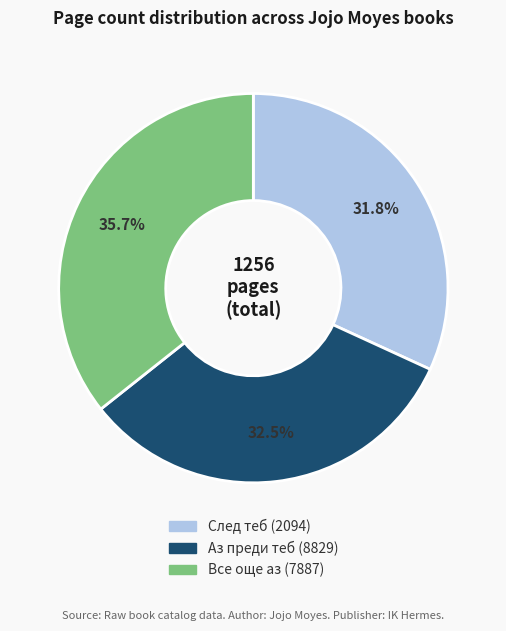

What is the ratio of the value at Аз преди теб (8829) to the value at След теб (2094)?

1.0